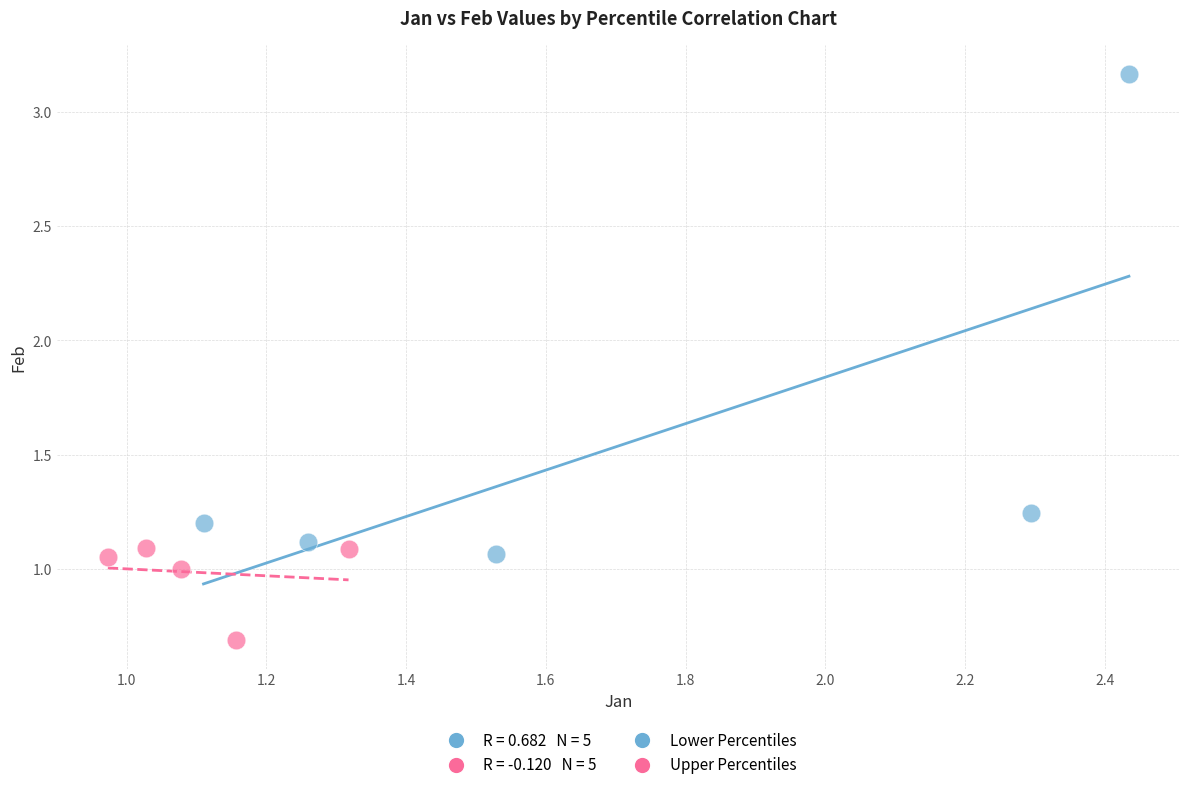

Which series reaches the maximum Y coordinate?

Lower Percentiles